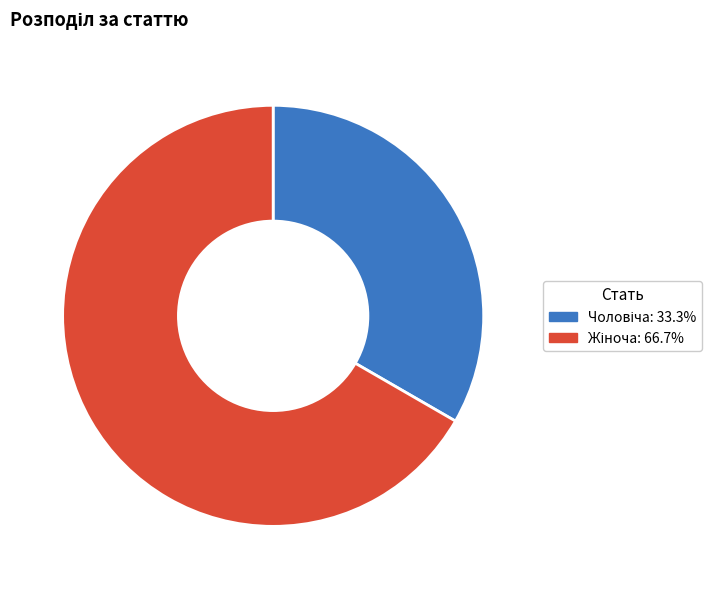

Is there any slice that represents more than half of the pie?

Yes